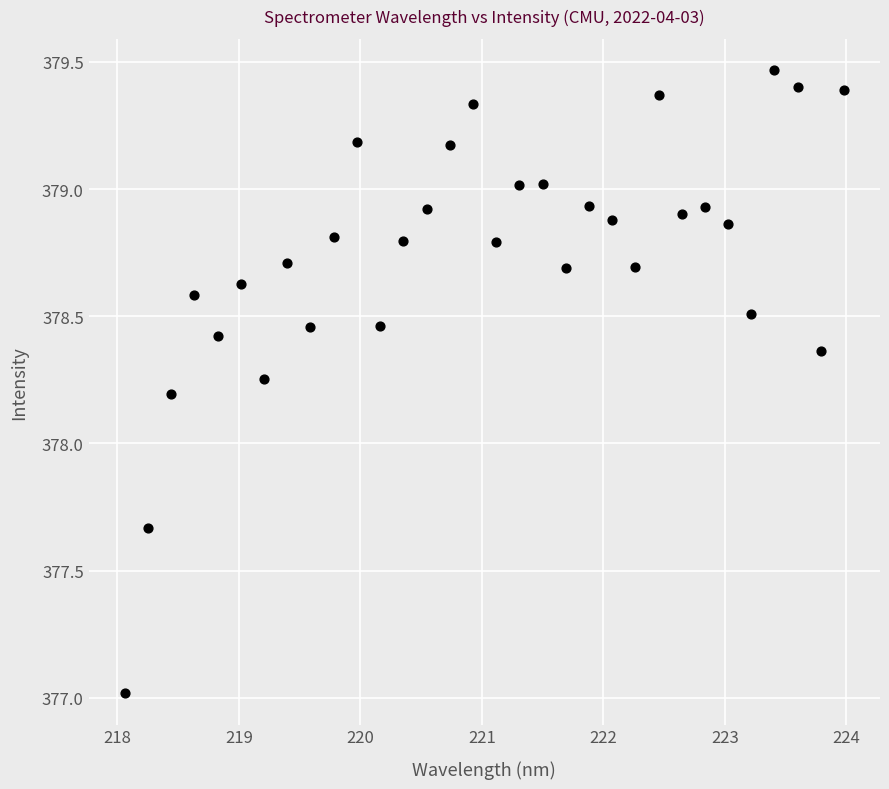

What Y value in the scatter plot is closest to 378?

378.2